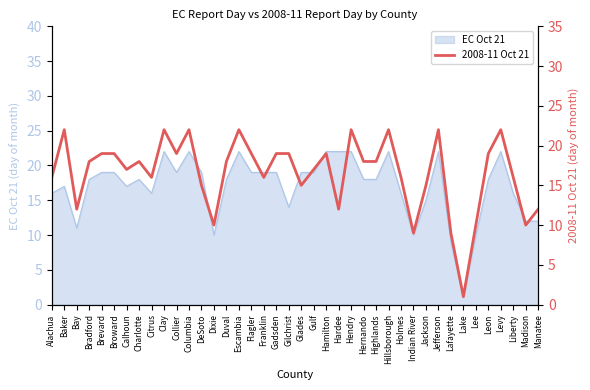

Where is the first local minimum?

Bay